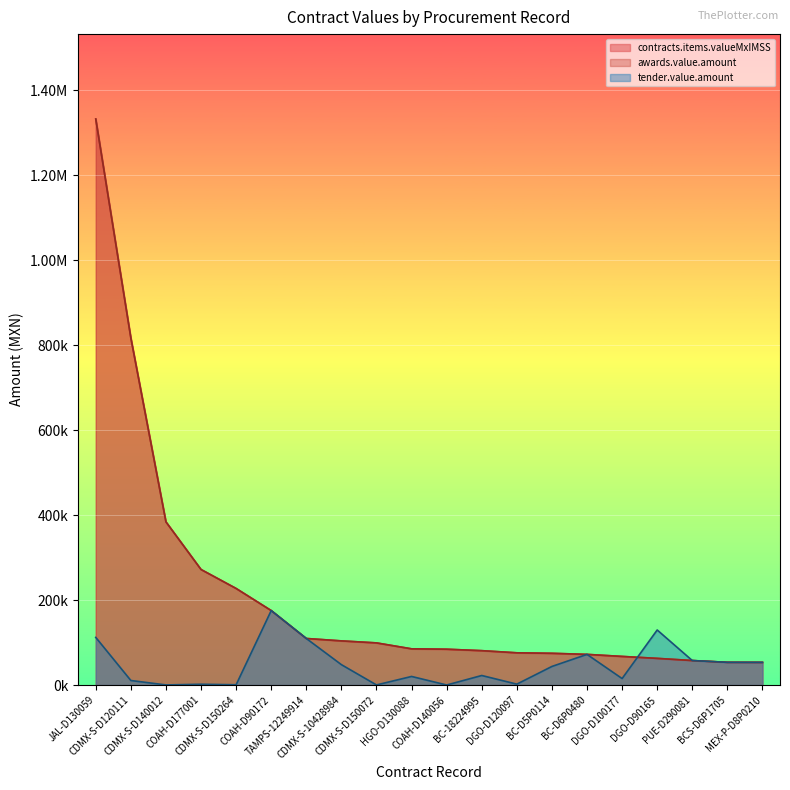

What position from the right is BC-D5P0114?

7